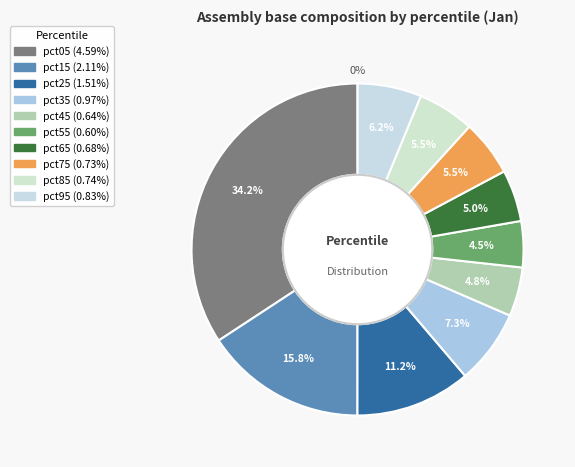

To the nearest percent, what percentage of the pie is pct55?

4%